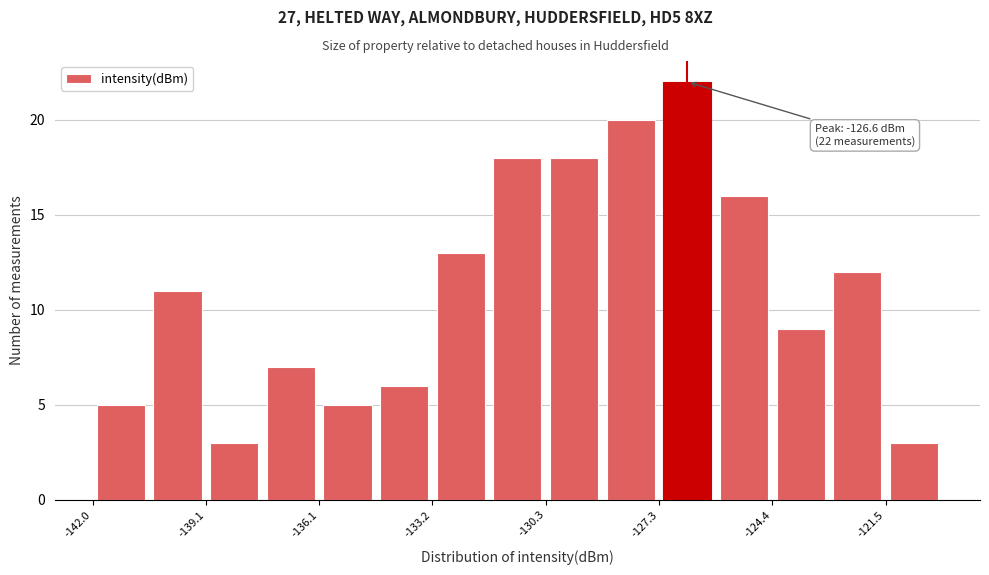

Read against the x-axis, roughly where is the centre of the tallest bar?

-126.5